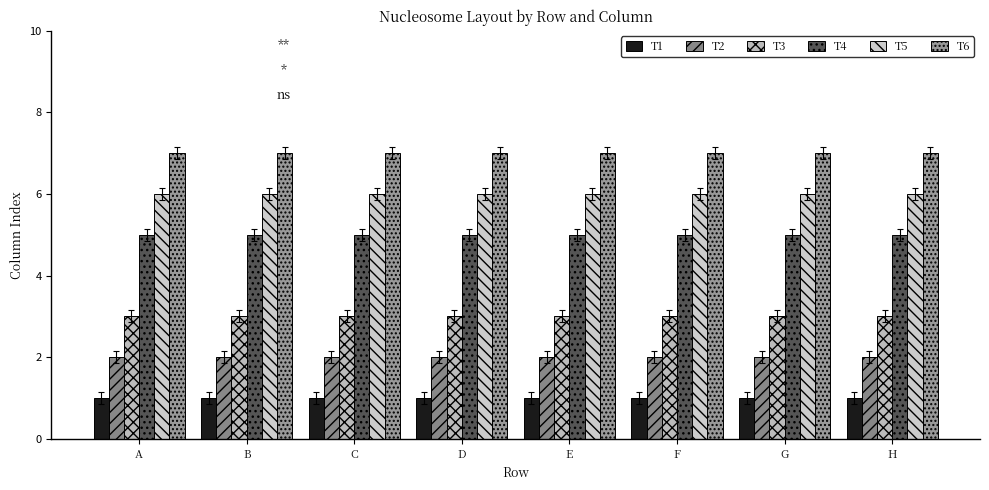

How many categories are shown in the chart?

8